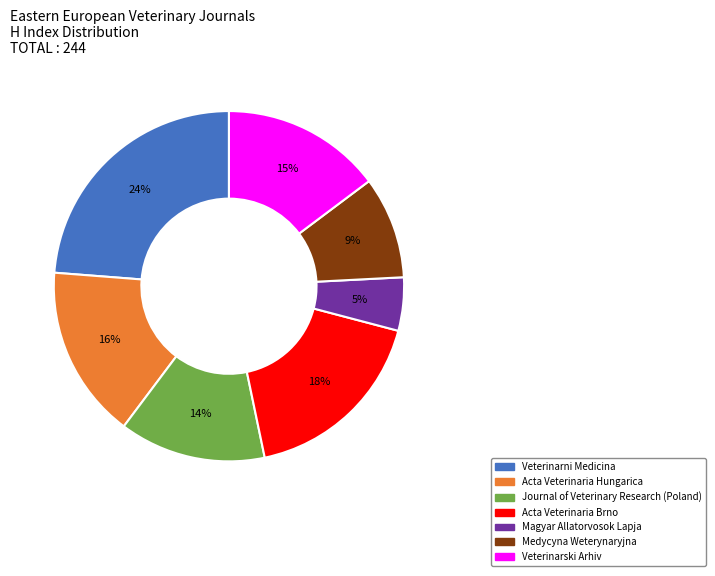

To the nearest percent, what is the average slice percentage?

14%